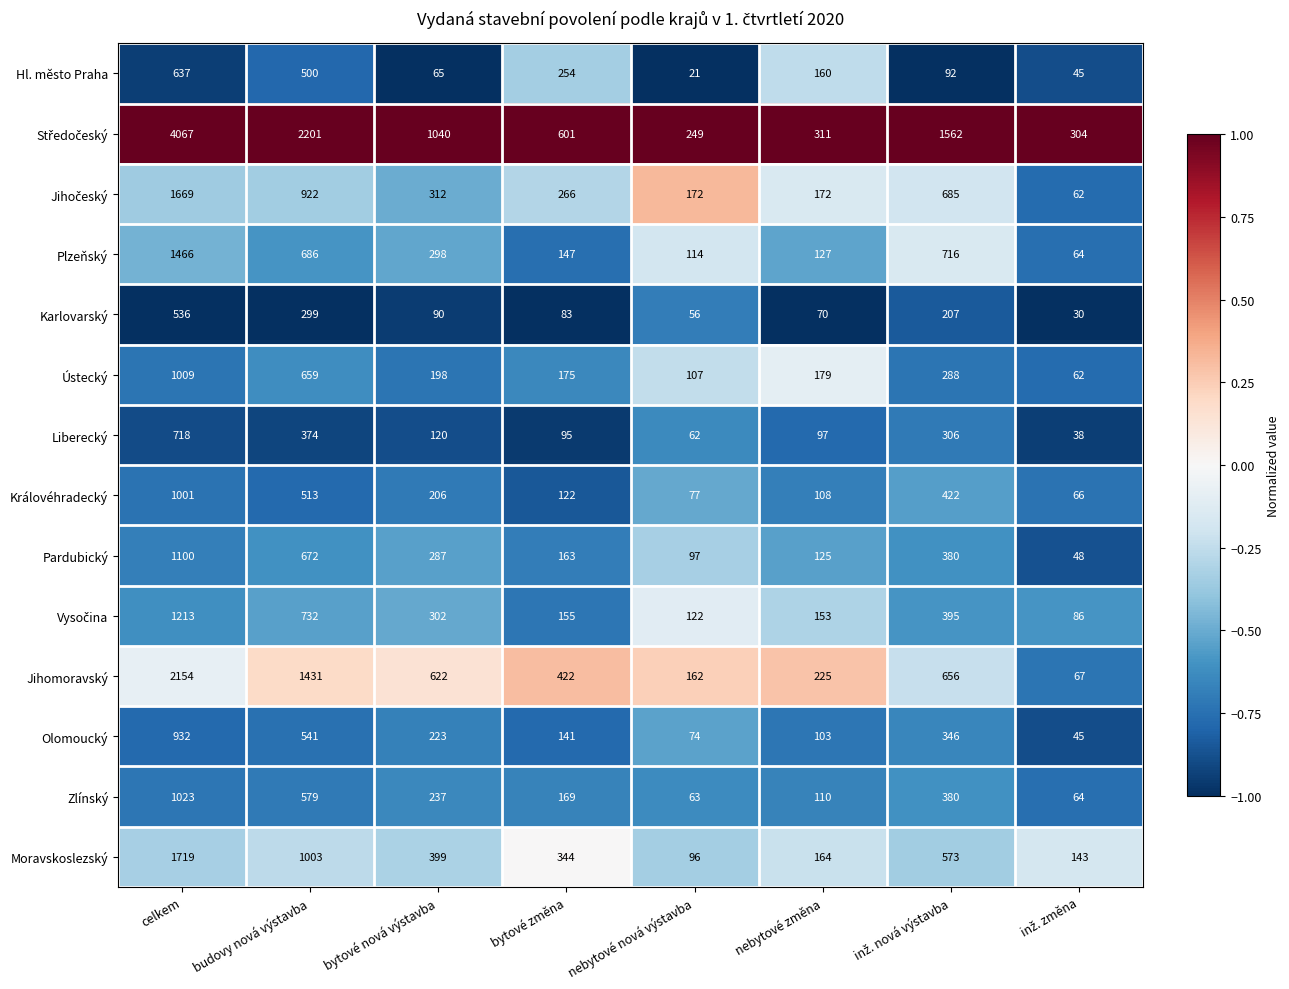

At which category is the sum across all series the highest?

celkem